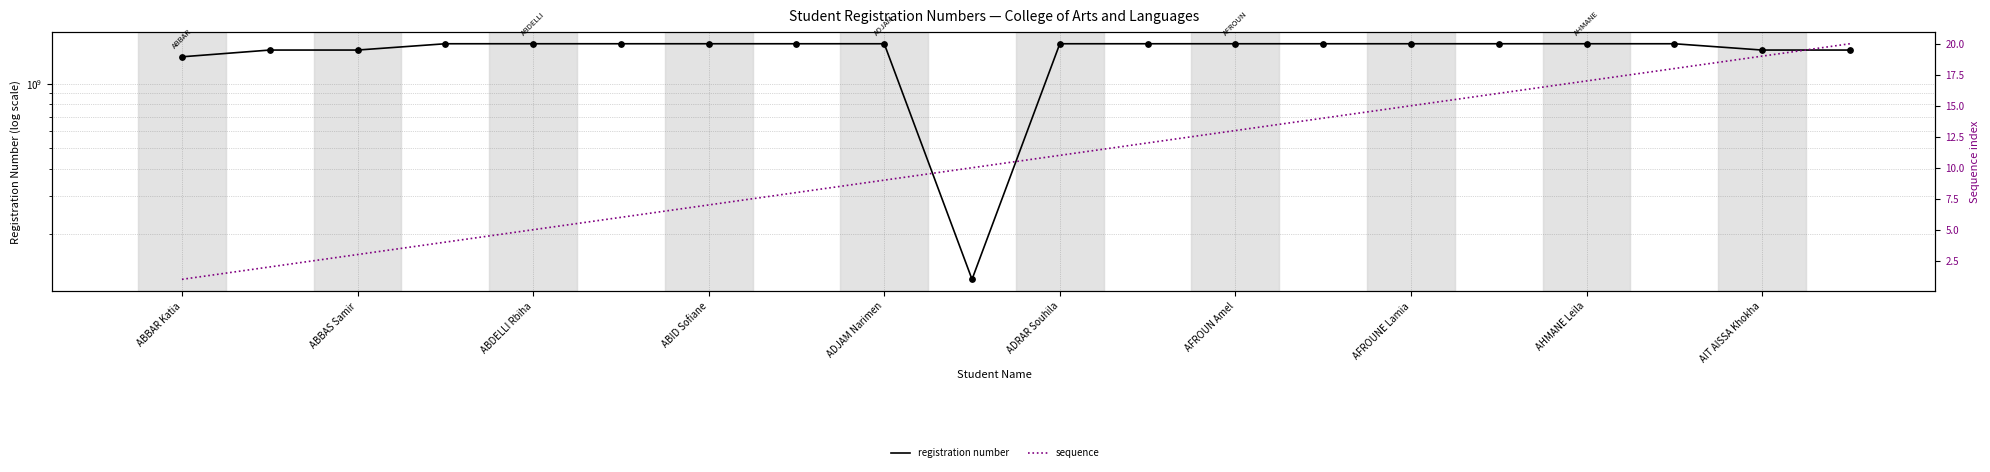

At which category is the sum across all series the highest?

ABID Sofiane